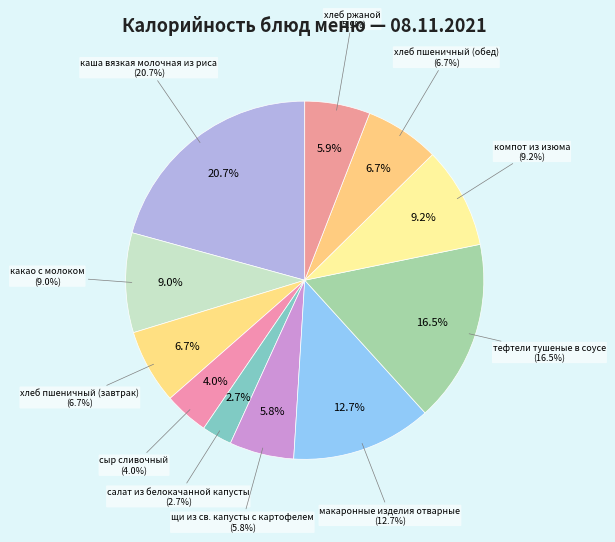

Does компот из изюма account for over 50% of the chart?

No